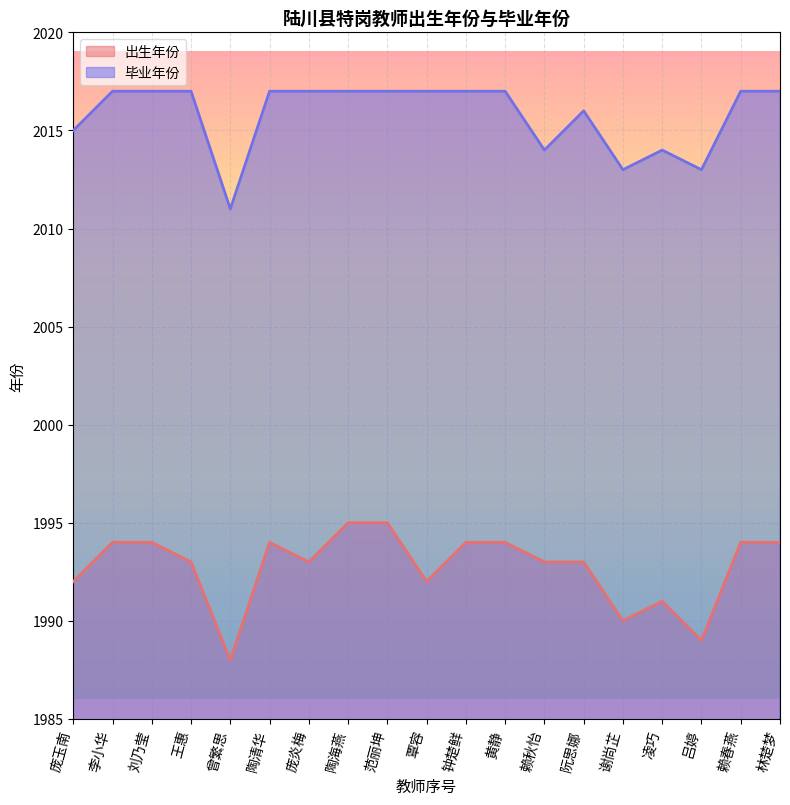

Between 黄静 and 凌巧, which is larger?

黄静